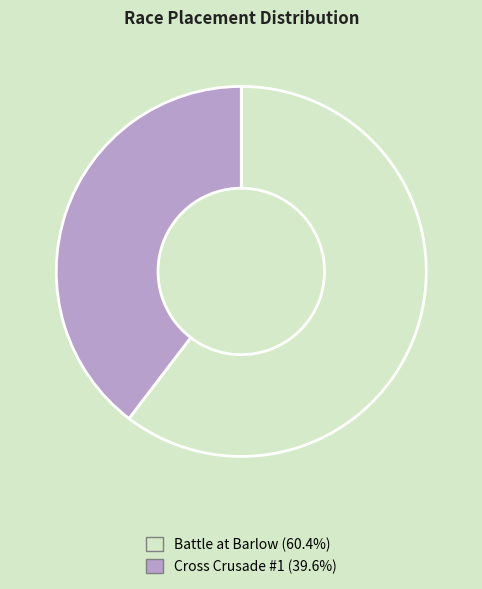

Which slice is the smallest?

Cross Crusade #1